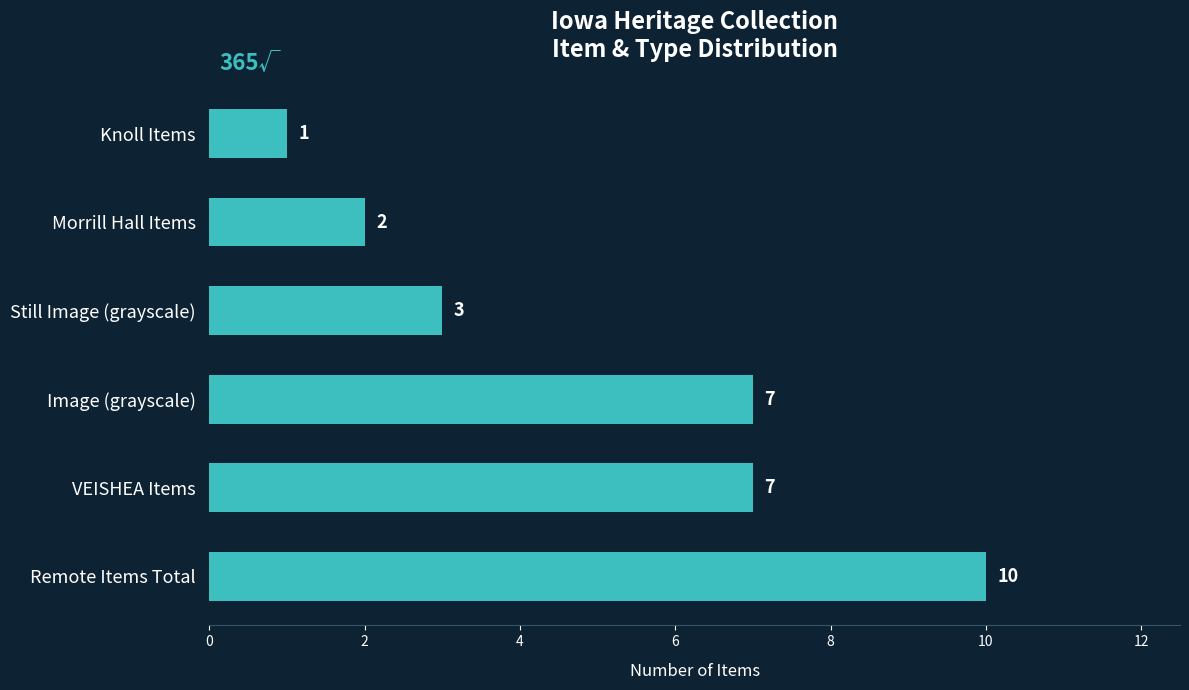

Reading bottom to top, transcribe all the data shown in this chart.

10	7	7	3	2	1